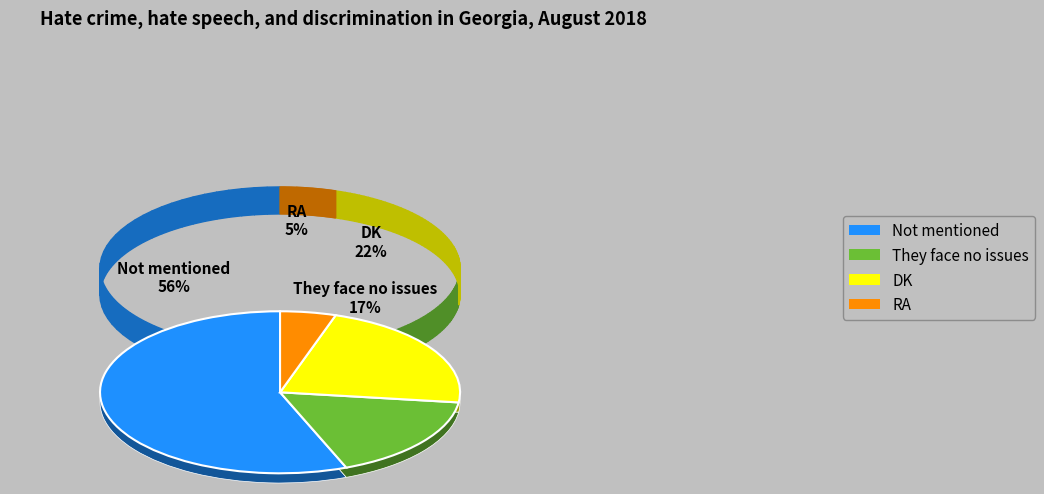

What percentage is the RA slice, to the nearest percent?

5%